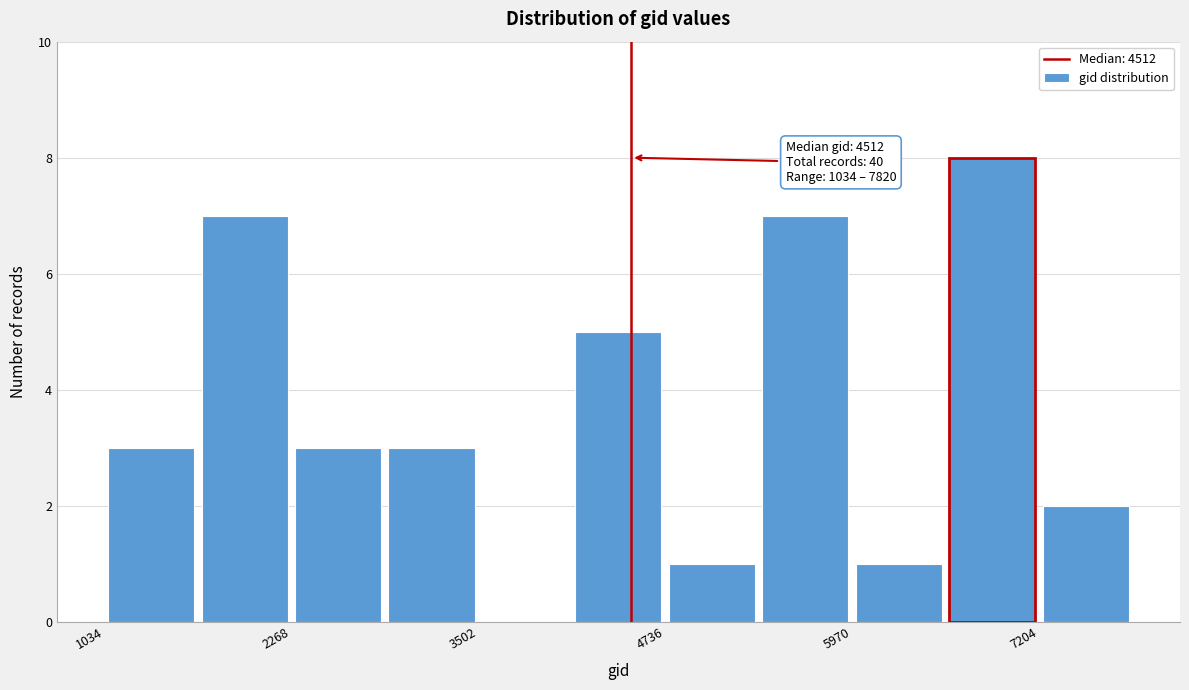

Read against the x-axis, roughly where is the centre of the tallest bar?

6800